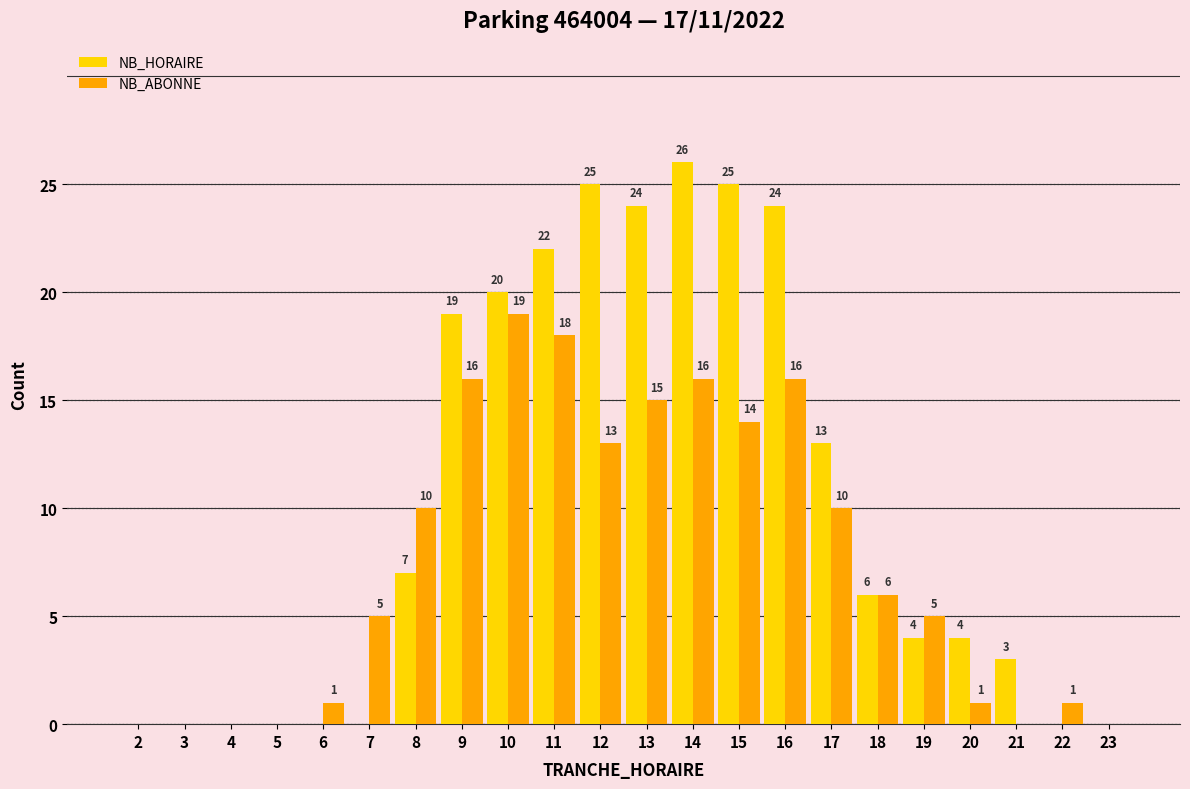

Reading left to right, what are all the values shown in this chart?

NB_HORAIRE: 0	0	0	0	0	0	7	19	20	22	25	24	26	25	24	13	6	4	4	3	0	0
NB_ABONNE: 0	0	0	0	1	5	10	16	19	18	13	15	16	14	16	10	6	5	1	0	1	0